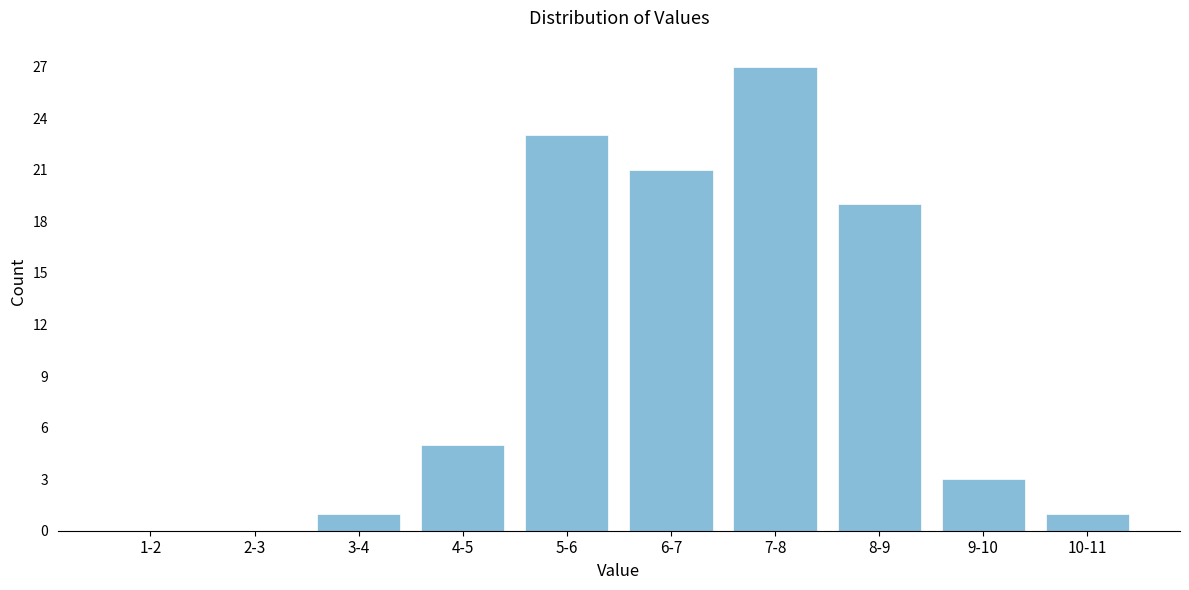

Reading left to right, list all the values displayed in this chart.

1-2=0	2-3=0	3-4=1	4-5=5	5-6=23	6-7=21	7-8=27	8-9=19	9-10=3	10-11=1